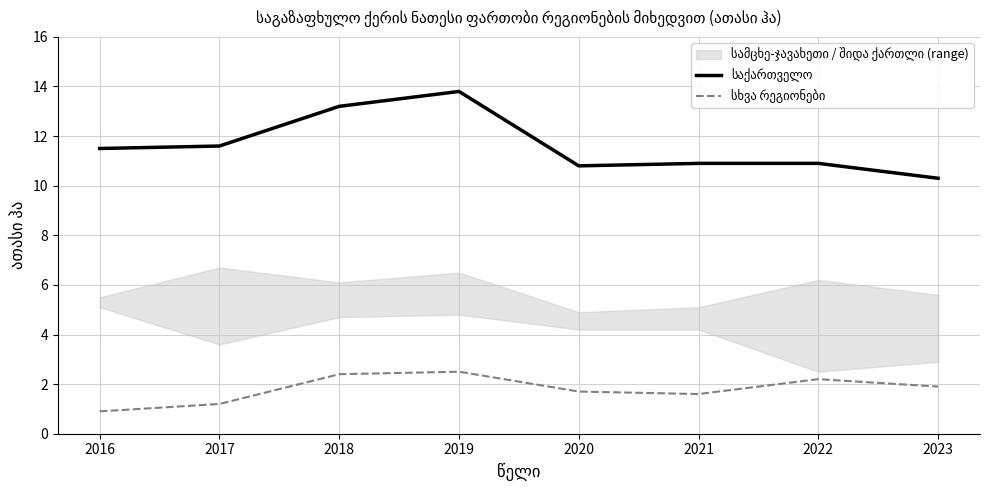

At which category does the chart reach its minimum across all series?

2016